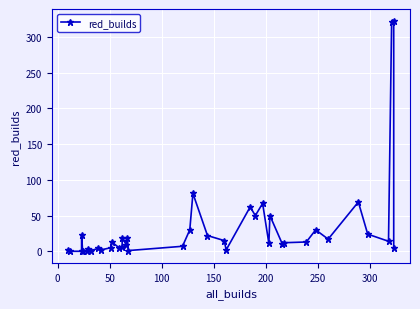

Is this an area chart (filled region under the line)?

No